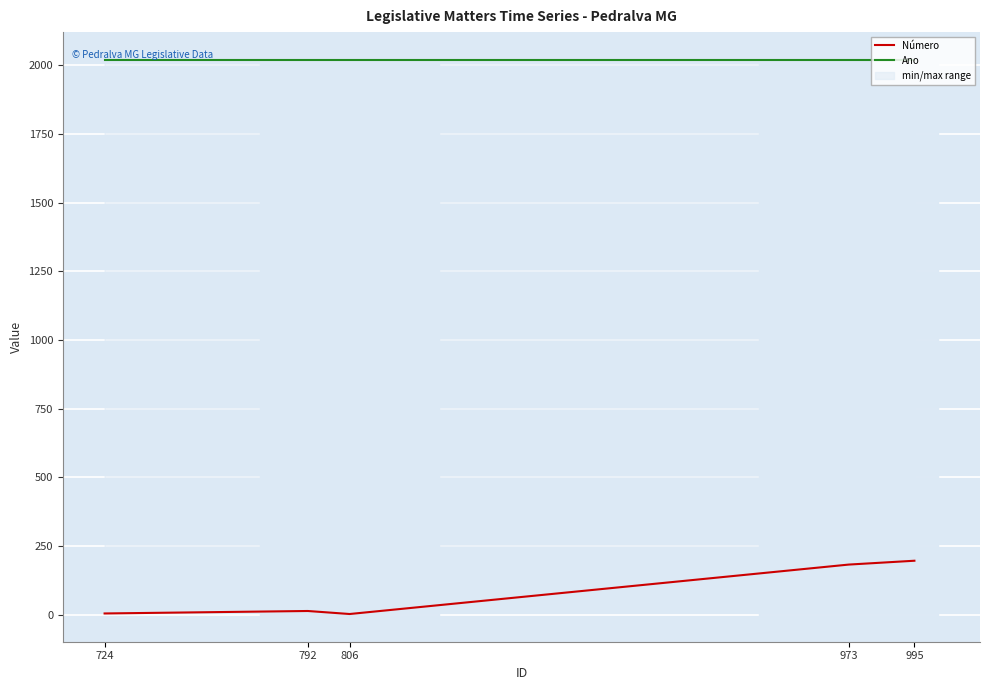

What are all the series names shown in the legend?

Número, Ano